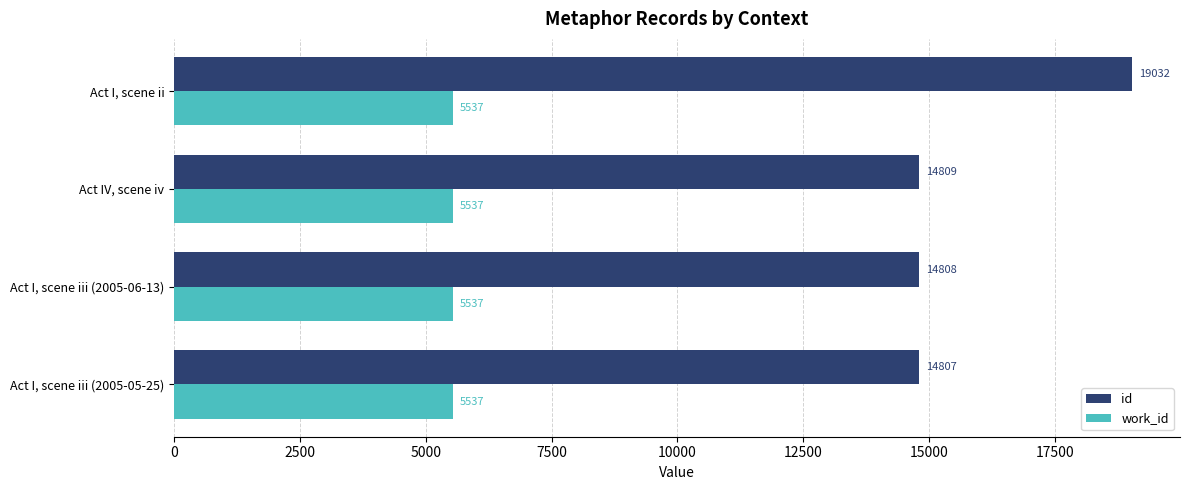

The value of id at Act I, scene ii is 25706. True or false?

False